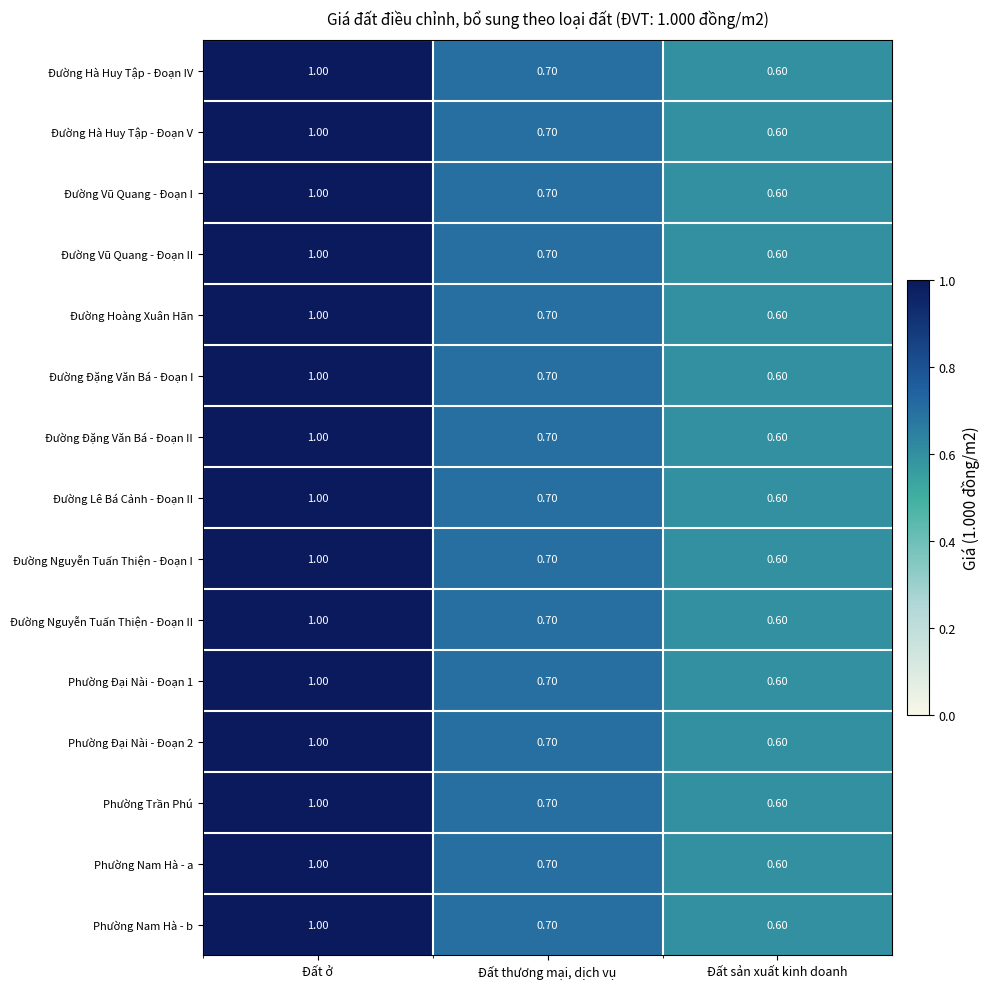

At how many categories does at least one series exceed 0?

3